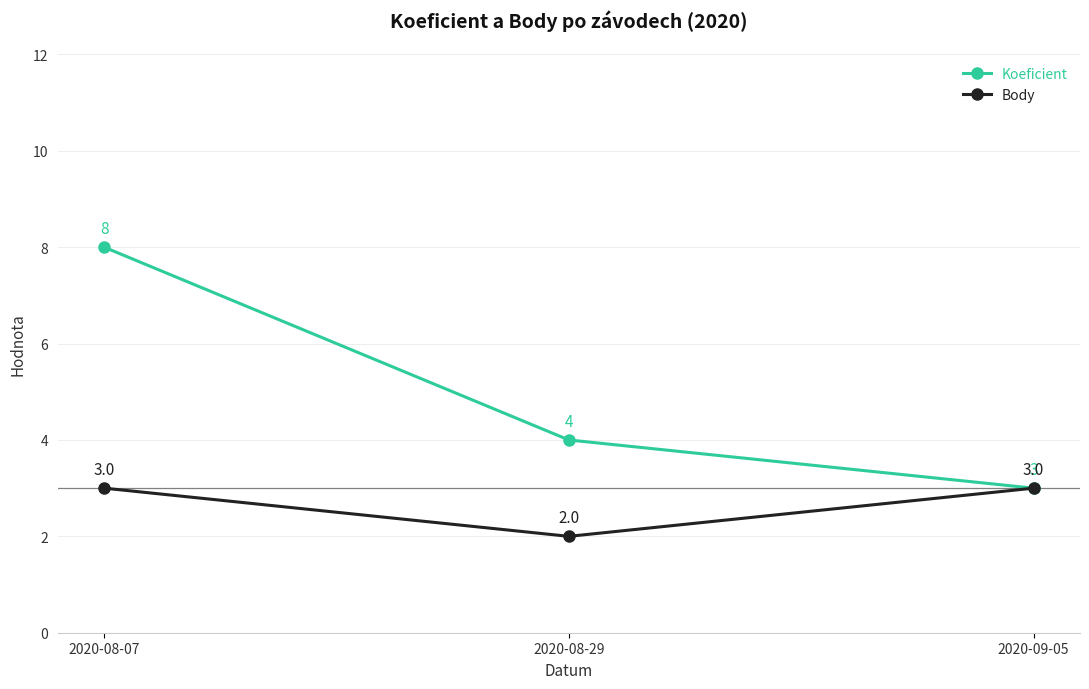

How many distinct data groups are displayed?

2